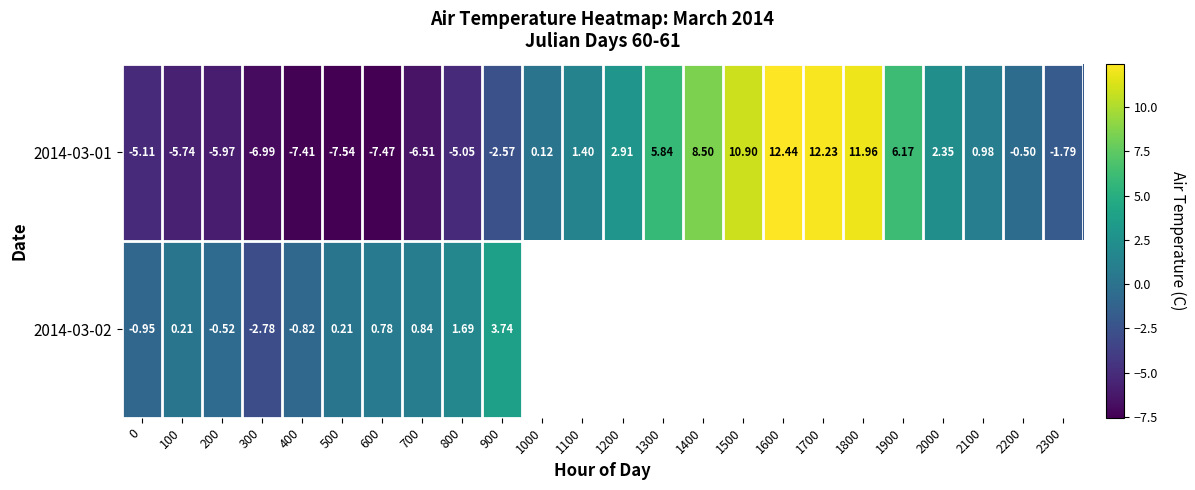

At which category does the chart reach its minimum across all series?

500